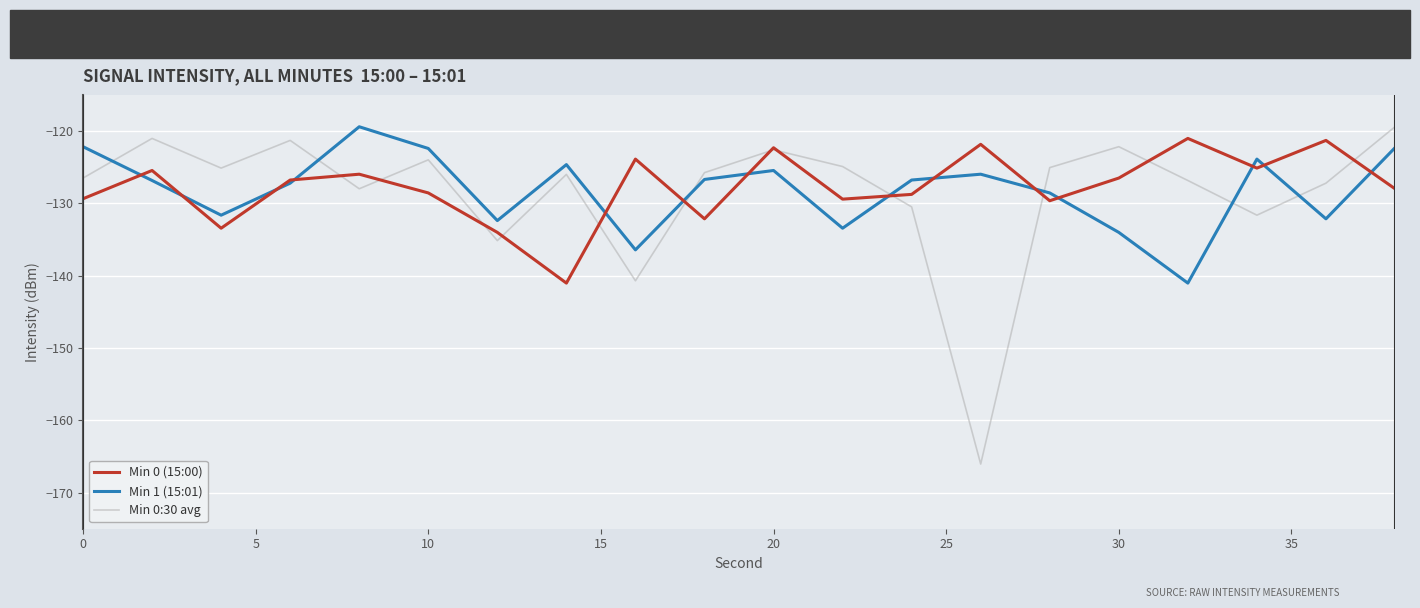

How many intersections are there between Min 1 (15:01) and Min 0:30 avg?

7